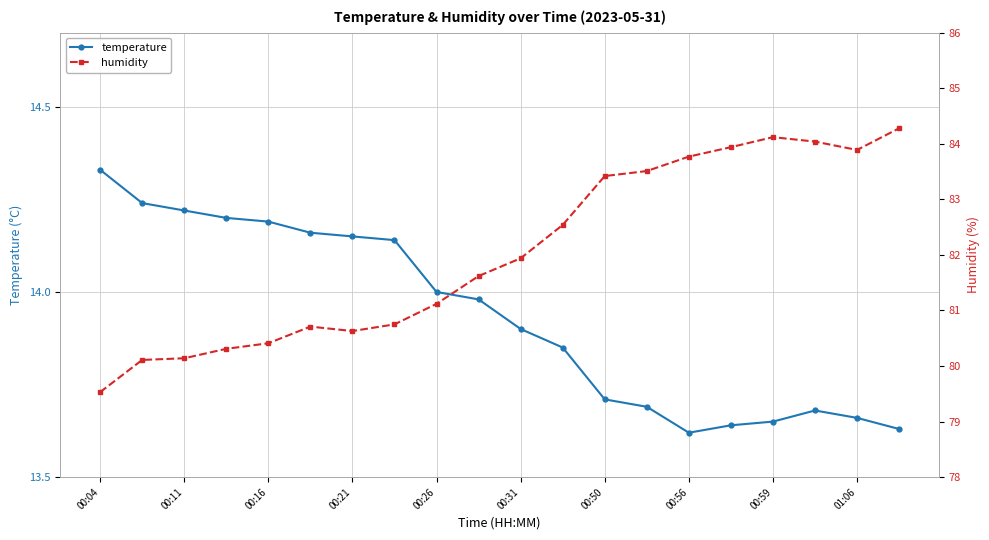

What value does the temperature series have at 00:31?

13.9